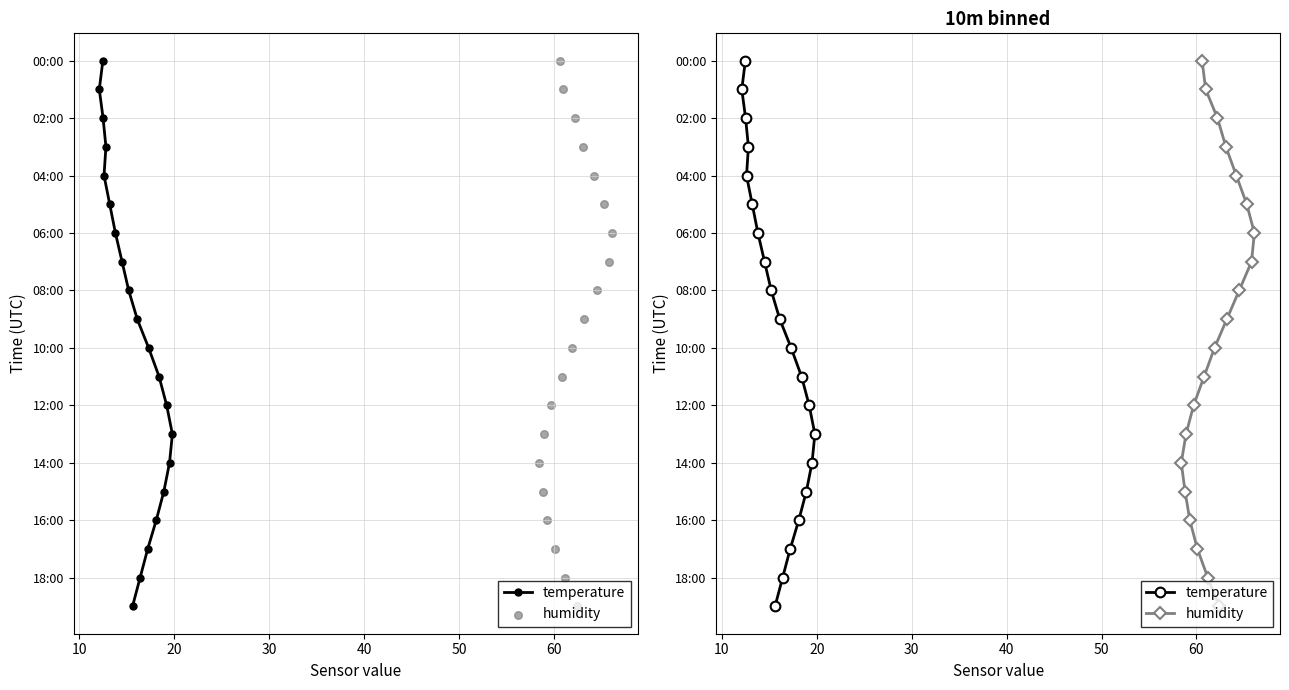

Which series has the widest spread of Y values?

temperature